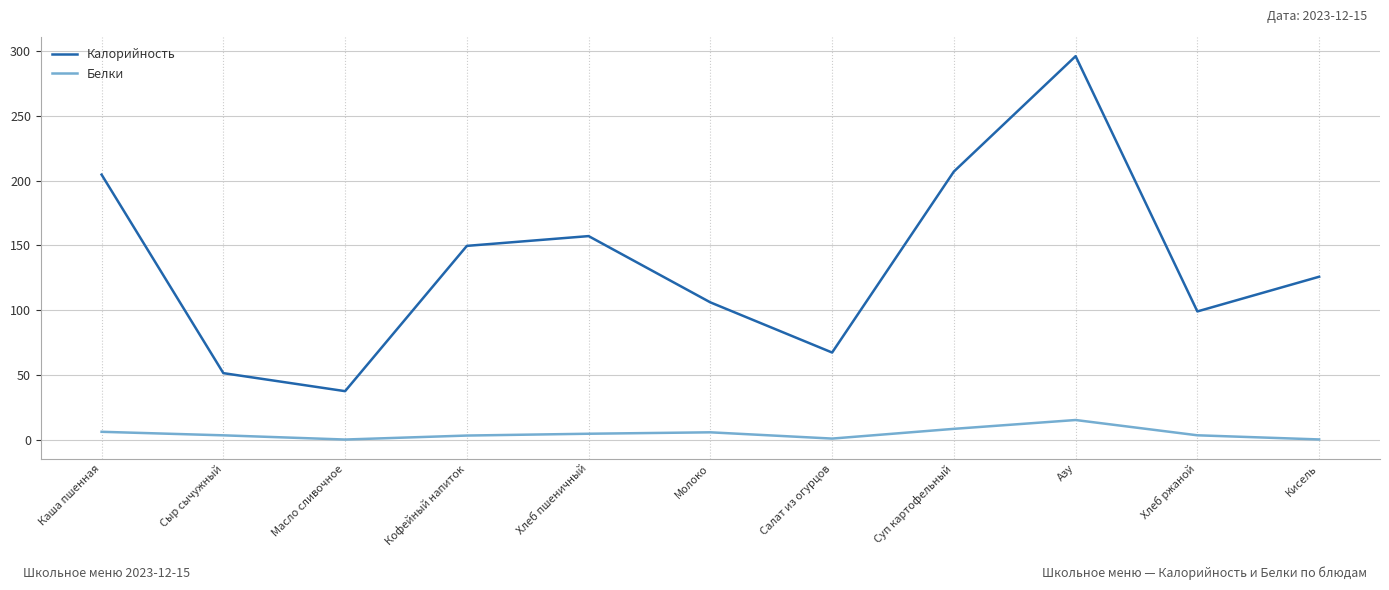

True or false: Белки and Калорийность cross at least once.

False